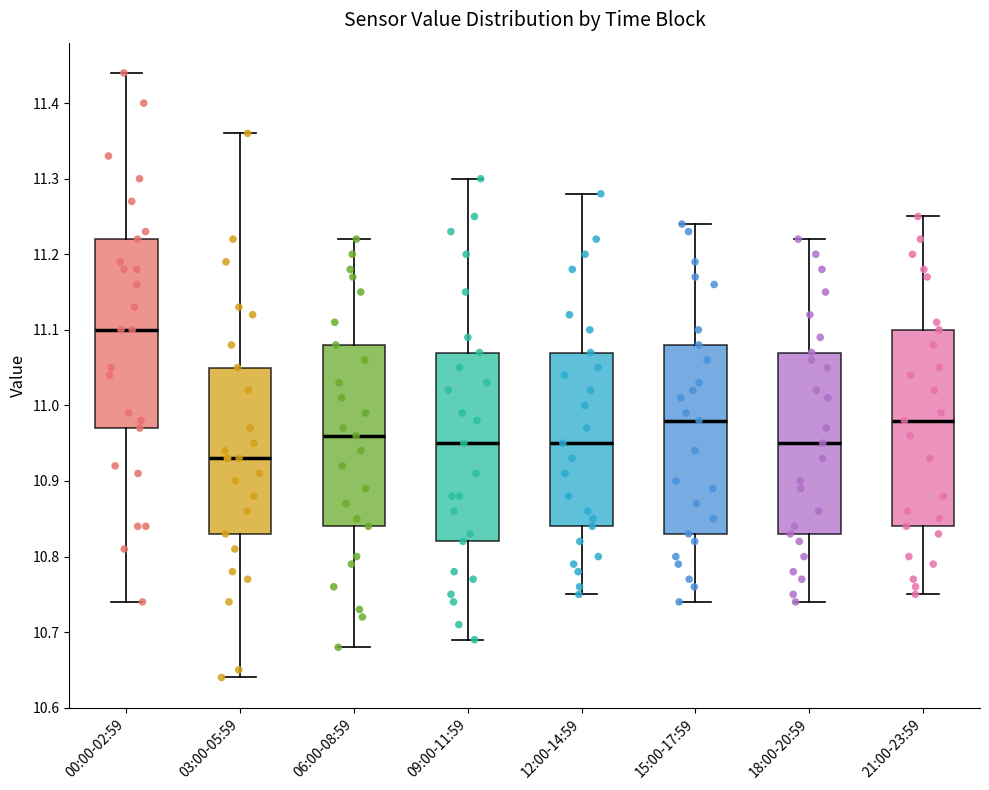

Reading left to right, read every box against the y-axis: the position of its median line, the range the box covers, and the ends of its whiskers. The values are not printed on the chart, so give them approximately, as read against the axis.

00:00-02:59: median 11.10, box 10.97 to 11.22, whiskers 10.74 to 11.44
03:00-05:59: median 10.93, box 10.83 to 11.05, whiskers 10.64 to 11.36
06:00-08:59: median 10.96, box 10.84 to 11.08, whiskers 10.68 to 11.22
09:00-11:59: median 10.95, box 10.82 to 11.07, whiskers 10.69 to 11.30
12:00-14:59: median 10.95, box 10.84 to 11.07, whiskers 10.75 to 11.28
15:00-17:59: median 10.98, box 10.83 to 11.08, whiskers 10.74 to 11.24
18:00-20:59: median 10.95, box 10.83 to 11.07, whiskers 10.74 to 11.22
21:00-23:59: median 10.98, box 10.84 to 11.10, whiskers 10.75 to 11.25